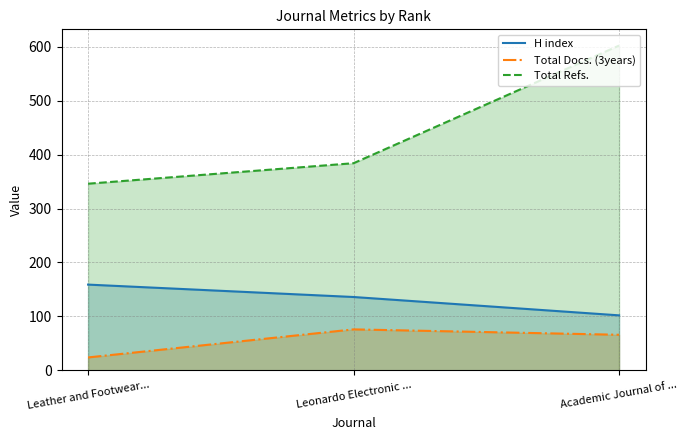

Reading right to left, what are all the values shown in this chart?

H index: Academic Journal of ...=102	Leonardo Electronic ...=136	Leather and Footwear...=159
Total Docs. (3years): Academic Journal of ...=66	Leonardo Electronic ...=76	Leather and Footwear...=24
Total Refs.: Academic Journal of ...=602	Leonardo Electronic ...=384	Leather and Footwear...=346